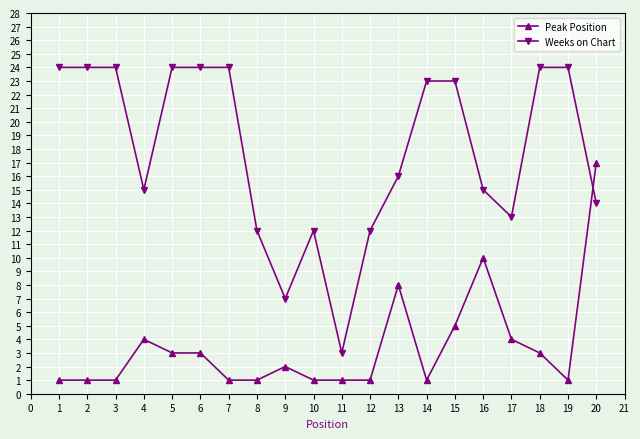

What are all the series names shown in the legend?

Peak Position, Weeks on Chart